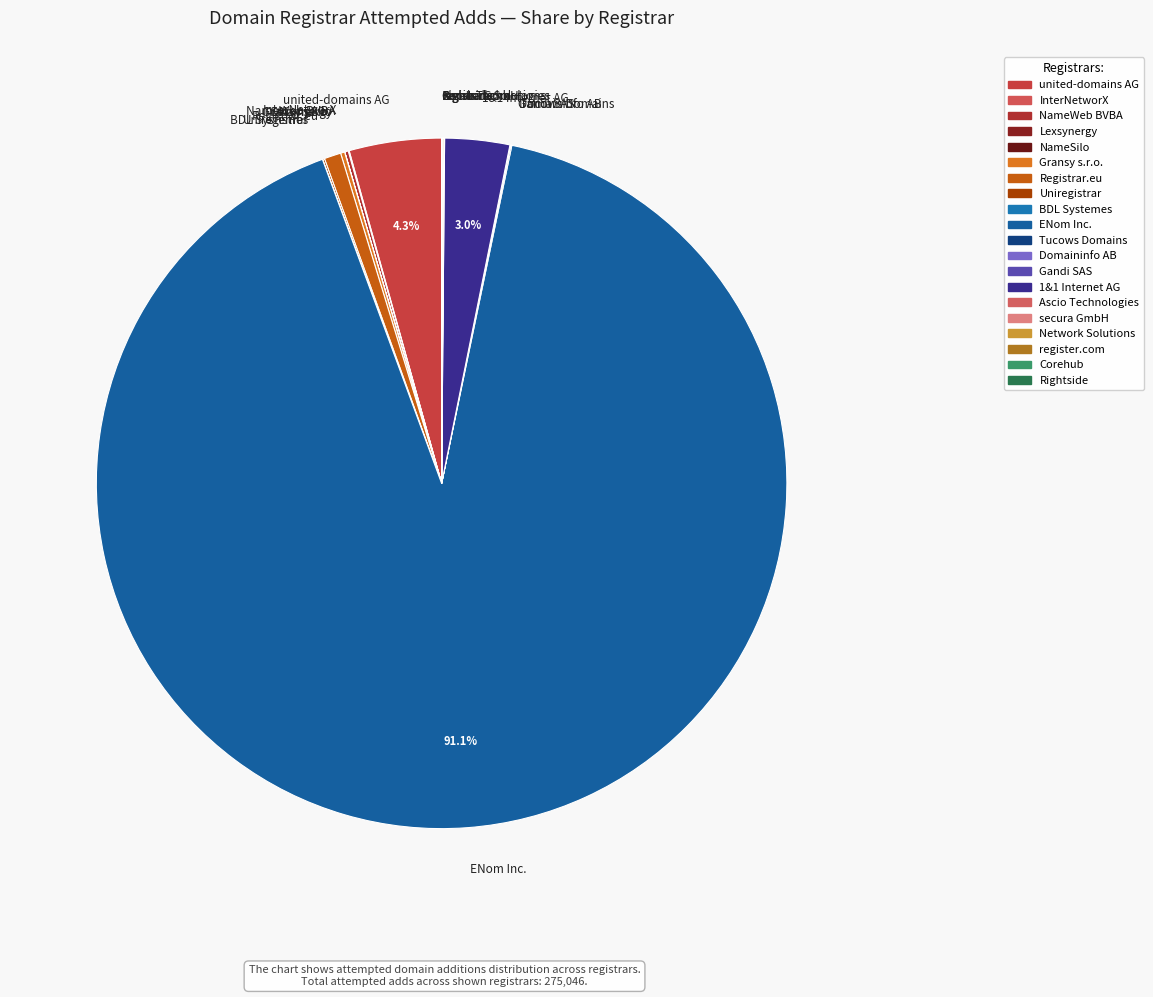

Does Registrar.eu represent more than half of the total?

No